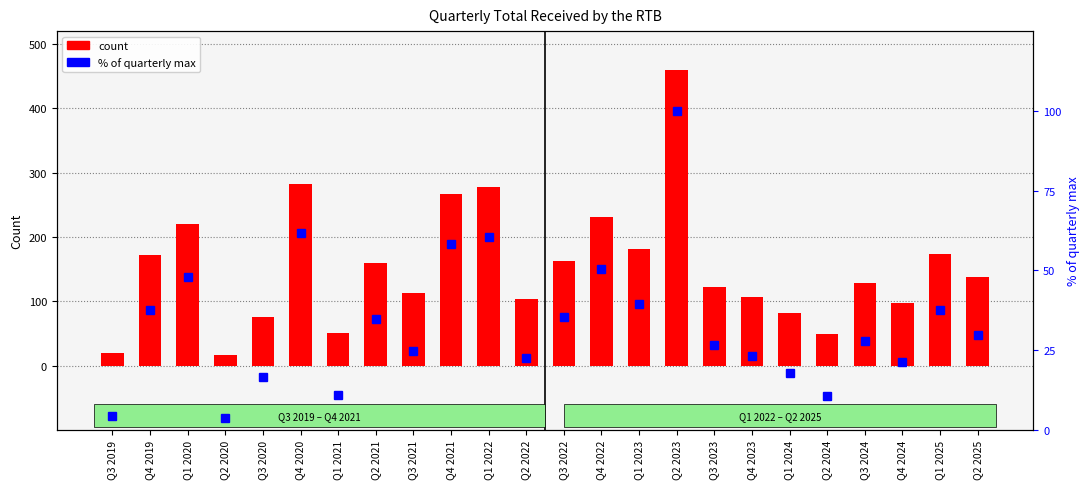

Reading left to right, extract all data points from this chart.

Total Per Quarter: Q3 2019=20.0	Q4 2019=172.0	Q1 2020=220.0	Q2 2020=17.0	Q3 2020=76.0	Q4 2020=283.0	Q1 2021=50.0	Q2 2021=159.0	Q3 2021=113.0	Q4 2021=267.0	Q1 2022=277.0	Q2 2022=104.0	Q3 2022=162.0	Q4 2022=231.0	Q1 2023=181.0	Q2 2023=459.0	Q3 2023=122.0	Q4 2023=107.0	Q1 2024=82.0	Q2 2024=49.0	Q3 2024=128.0	Q4 2024=98.0	Q1 2025=173.0	Q2 2025=137.0
% of max per quarter: Q3 2019=4.4	Q4 2019=37.5	Q1 2020=47.9	Q2 2020=3.7	Q3 2020=16.6	Q4 2020=61.7	Q1 2021=10.9	Q2 2021=34.6	Q3 2021=24.6	Q4 2021=58.2	Q1 2022=60.3	Q2 2022=22.7	Q3 2022=35.3	Q4 2022=50.3	Q1 2023=39.4	Q2 2023=100.0	Q3 2023=26.6	Q4 2023=23.3	Q1 2024=17.9	Q2 2024=10.7	Q3 2024=27.9	Q4 2024=21.4	Q1 2025=37.7	Q2 2025=29.8